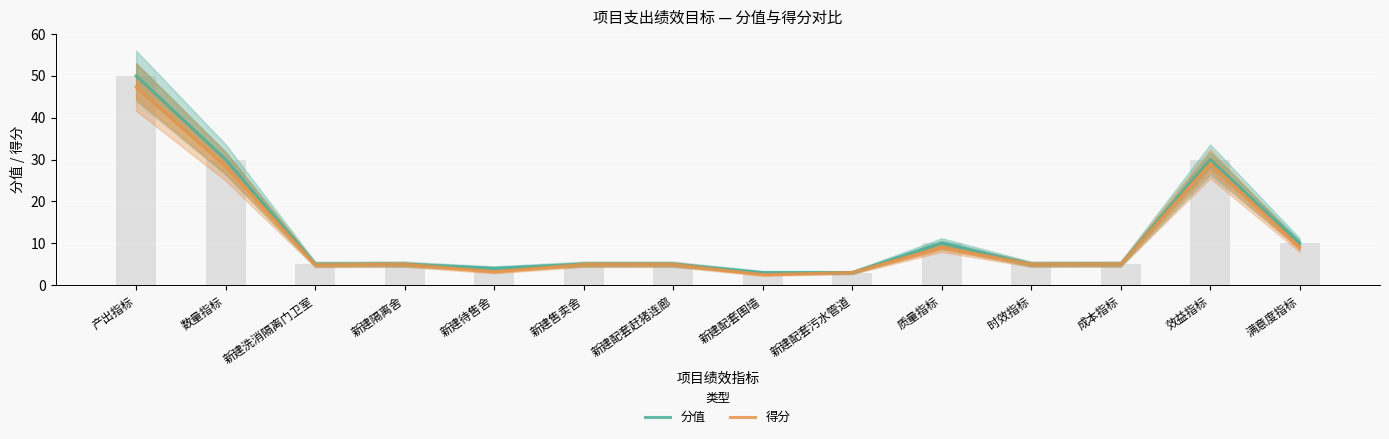

What position from the left is 质量指标?

10